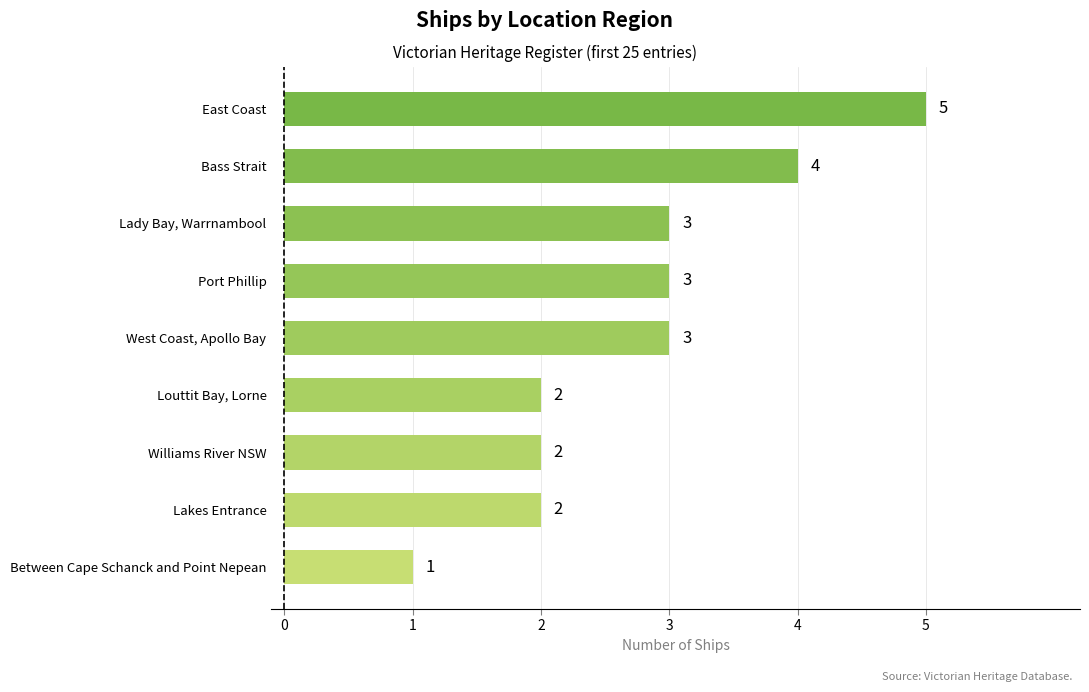

How many values are between 2 and 3?

6